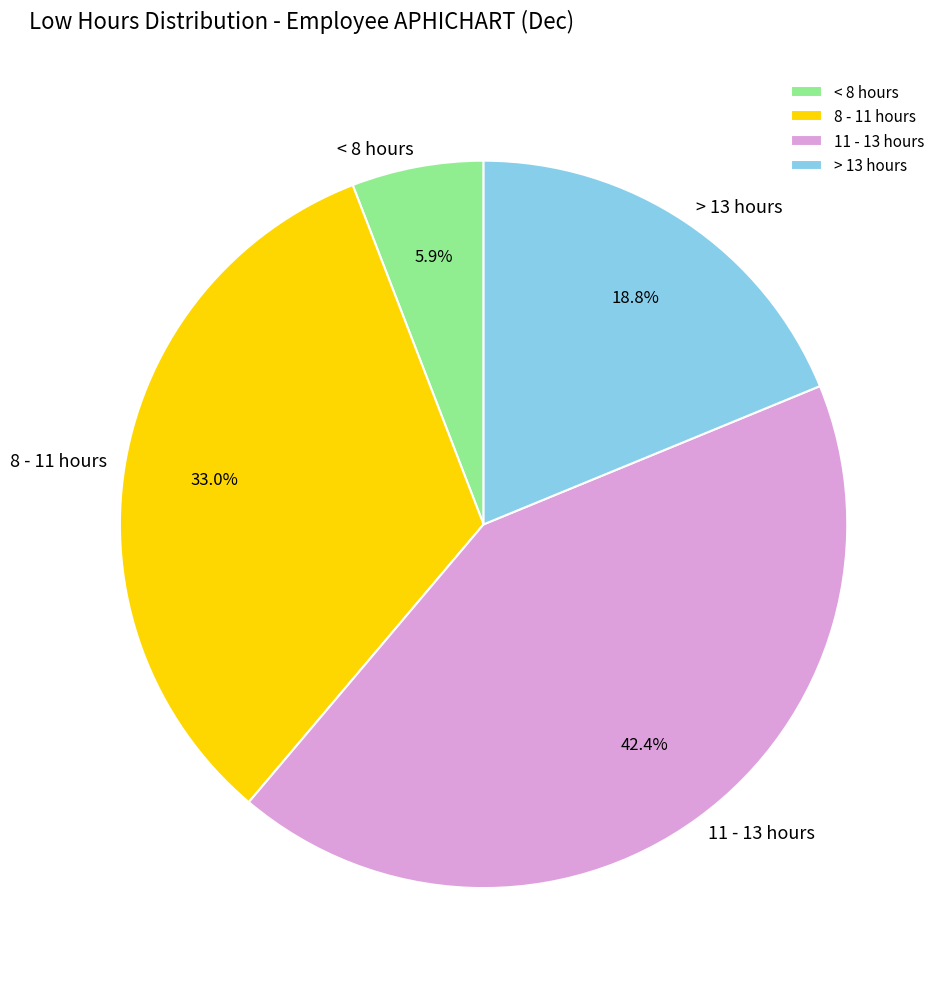

Is 11 - 13 hours the majority of the pie?

No